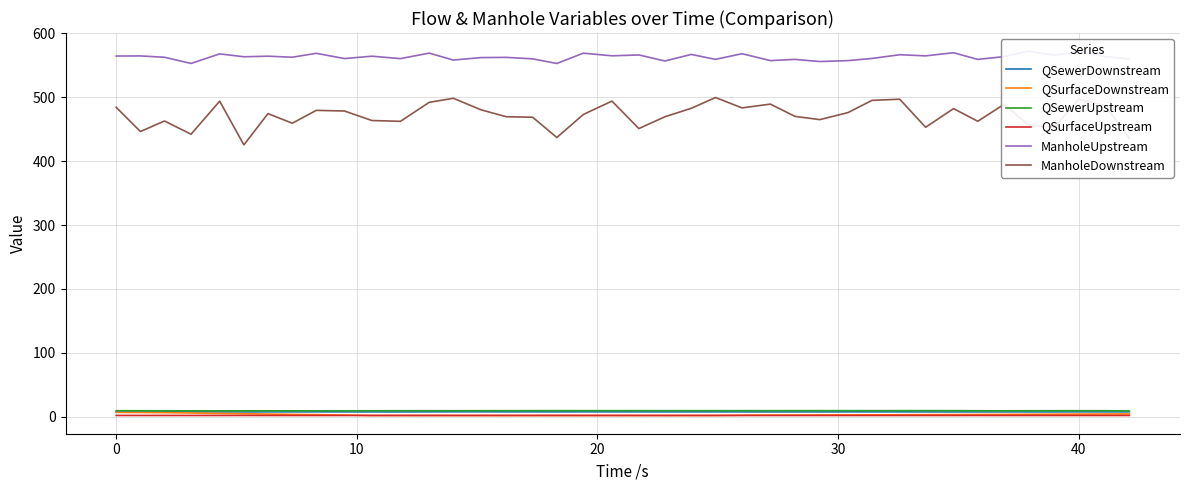

Reading left to right, what are all the values shown in this chart?

QSewerDownstream: 7.8	7.8	7.9	7.8	7.8	7.7	7.8	7.8	7.7	7.7	7.7	7.7	7.8	7.9	7.9	7.8	7.8	7.8	7.9	7.8	7.8	7.7	7.8	7.8	7.8	7.7	7.7	7.7	7.8	7.8	7.8	7.8	7.7	7.7	7.8	7.8	7.7	7.8	7.8	7.8
QSurfaceDownstream: 6.9	6.9	6.6	6.0	5.4	5.0	4.4	3.9	3.4	2.9	2.1	2.2	2.1	2.1	2.1	2.1	2.1	2.2	2.2	2.2	2.1	2.1	2.2	2.2	2.6	2.7	2.8	2.9	3.1	3.2	3.3	3.4	3.6	3.7	3.8	4.0	4.1	4.3	4.4	4.6
QSewerUpstream: 9.6	9.6	9.5	9.4	9.4	9.5	9.4	9.5	9.4	9.5	9.5	9.6	9.6	9.6	9.6	9.6	9.7	9.7	9.7	9.7	9.7	9.7	9.7	9.7	9.7	9.6	9.7	9.7	9.7	9.7	9.7	9.7	9.7	9.5	9.5	9.5	9.6	9.6	9.6	9.3
QSurfaceUpstream: 2.2	2.2	2.2	2.2	2.2	2.2	2.2	2.2	2.2	2.2	2.2	2.2	2.2	2.2	2.2	2.2	2.2	2.2	2.2	2.2	2.2	2.2	2.2	2.2	2.2	2.2	2.2	2.2	2.2	2.2	2.2	2.2	2.2	2.2	2.2	2.2	2.2	2.2	2.2	2.2
ManholeUpstream: 564.4	564.5	562.4	552.8	567.7	563.2	564.1	562.5	568.6	560.4	564.1	560.3	568.9	558.1	561.9	562.3	559.9	552.7	568.9	564.7	566.1	556.6	566.9	559.1	568.0	557.2	559.1	555.8	557.2	560.6	566.4	564.6	569.5	559.1	563.4	571.9	565.9	571.3	563.6	559.8
ManholeDownstream: 484.1	446.3	462.8	442.1	493.8	425.4	474.3	459.3	479.4	478.4	463.5	462.2	491.9	498.3	480.3	469.5	468.6	436.9	472.9	493.9	450.9	469.4	482.6	499.5	483.3	489.2	470.0	464.9	475.9	495.0	496.8	452.9	482.1	462.3	488.9	456.4	453.1	496.8	487.1	435.8